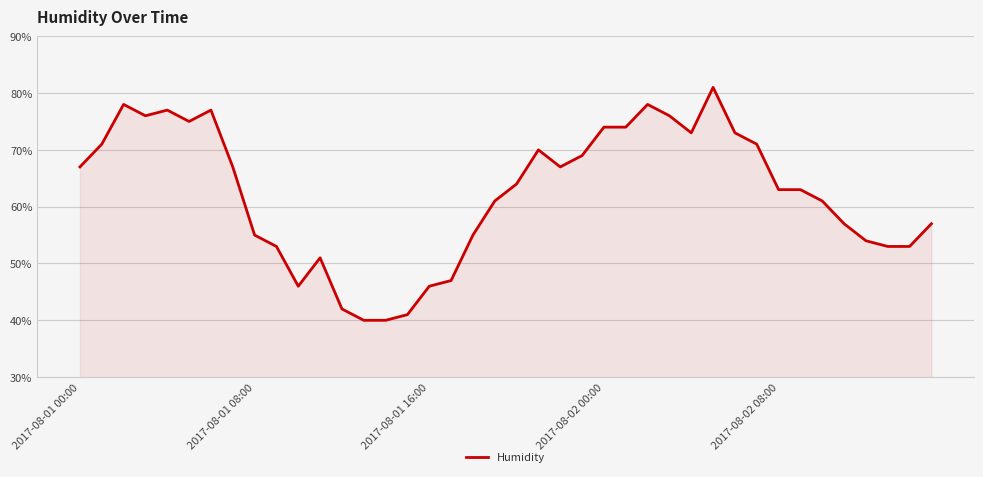

What is the minimum value shown in the chart?

40